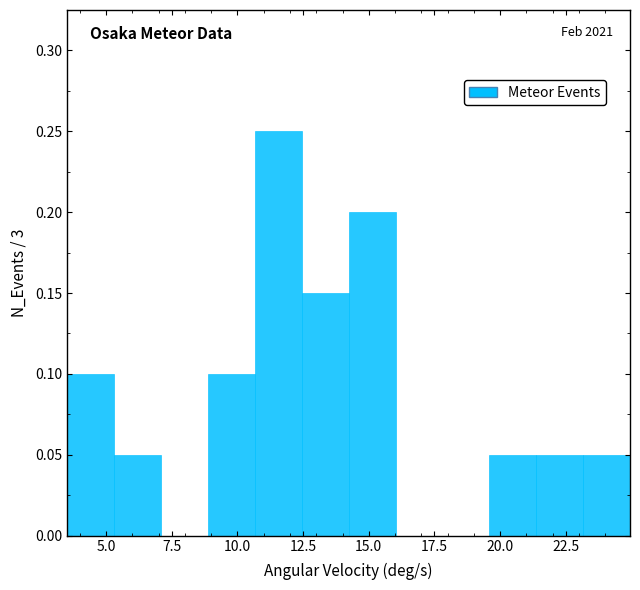

Read against the x-axis, roughly where is the centre of the tallest bar?

11.5